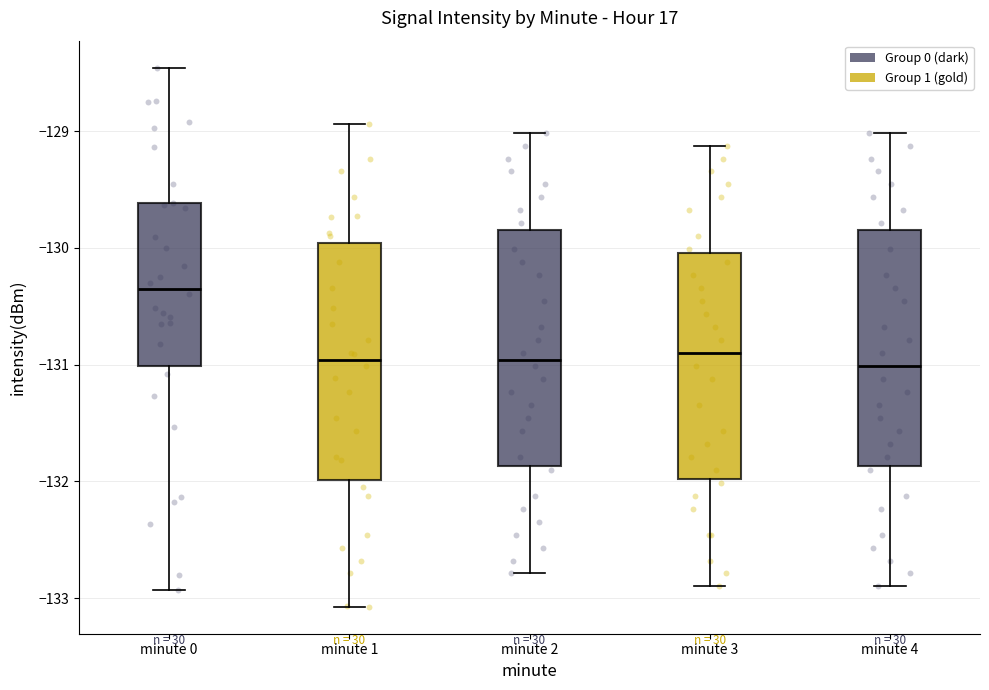

Reading left to right, read every box against the y-axis: the position of its median line, the range the box covers, and the ends of its whiskers. The values are not printed on the chart, so give them approximately, as read against the axis.

minute 0: median -130.3, box -131.0 to -129.6, whiskers -132.9 to -128.5
minute 1: median -131.0, box -132.0 to -130.0, whiskers -133.1 to -128.9
minute 2: median -131.0, box -131.9 to -129.8, whiskers -132.8 to -129.0
minute 3: median -130.9, box -132.0 to -130.0, whiskers -132.9 to -129.1
minute 4: median -131.0, box -131.9 to -129.8, whiskers -132.9 to -129.0